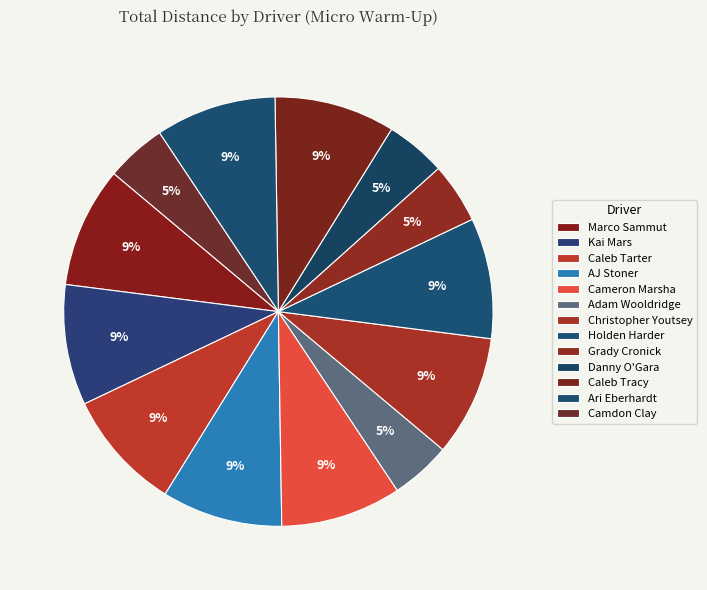

How many slices are in this pie chart?

13